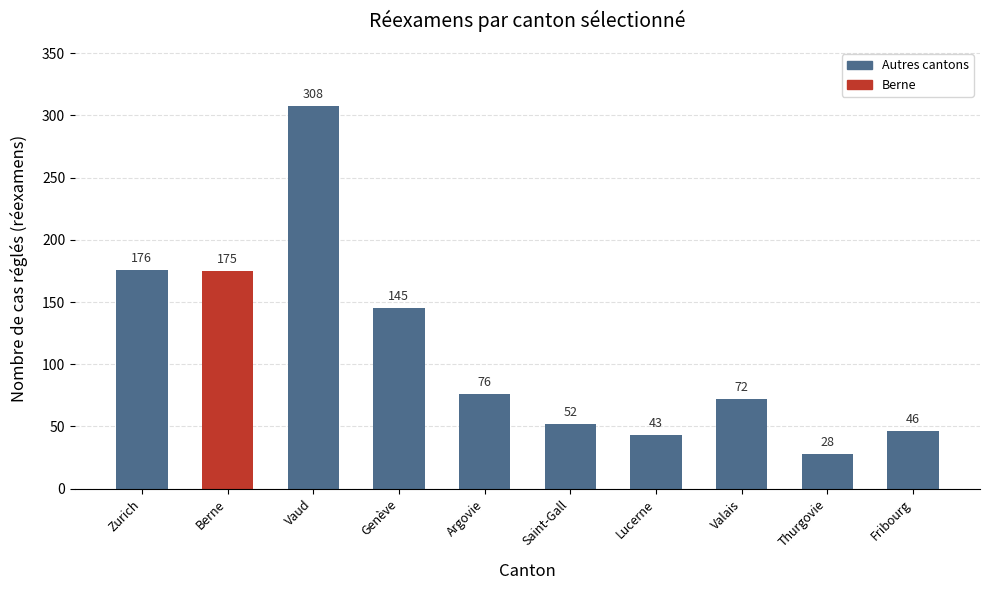

Which has a higher value, Thurgovie or Berne?

Berne